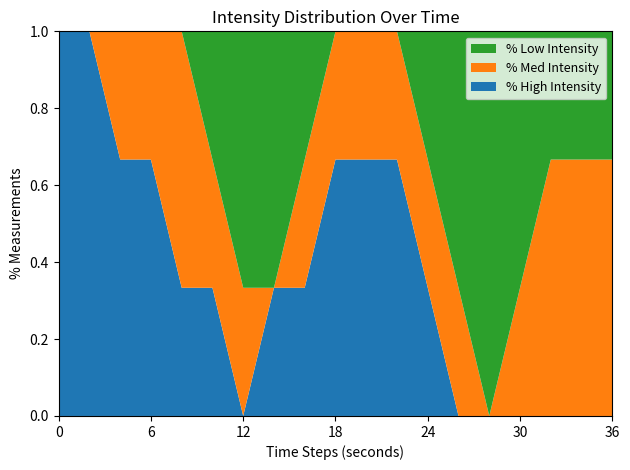

What is the total value across all series at 30?

1.0